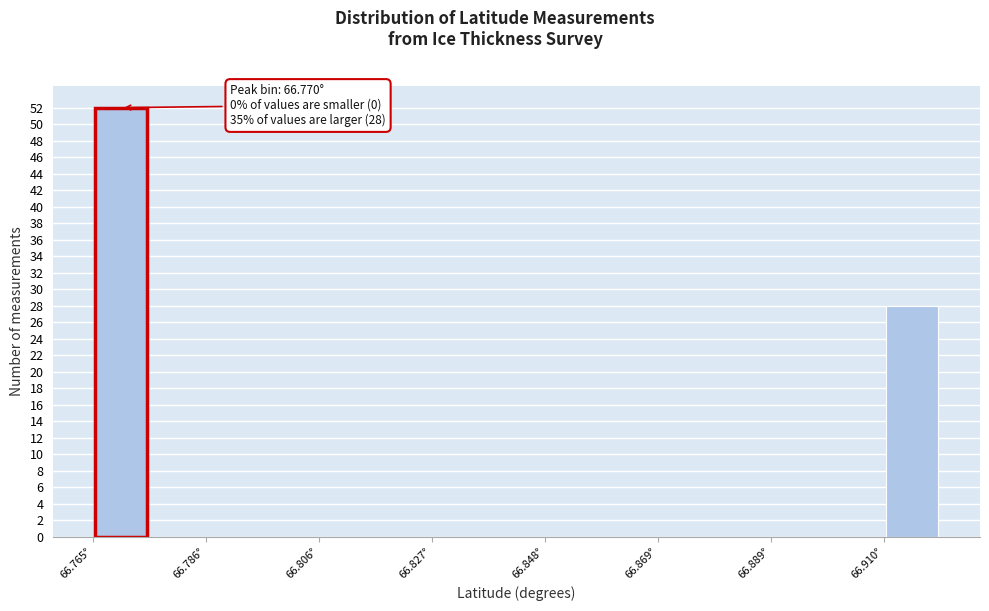

Around what value on the x-axis is the tallest bar? Give the approximate position of its centre, as read against the axis.

66.770